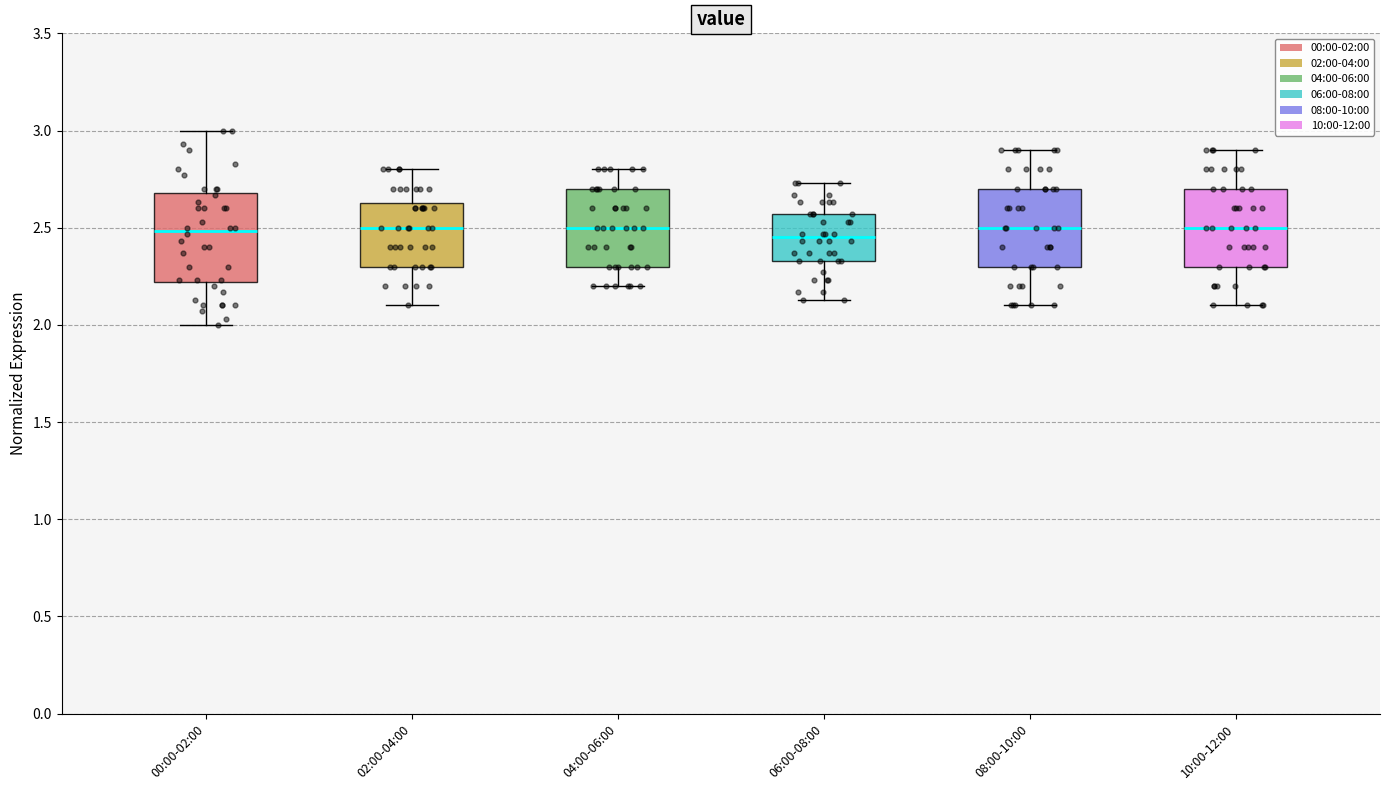

Which box is the tallest, from its lower edge to its upper edge?

00:00-02:00